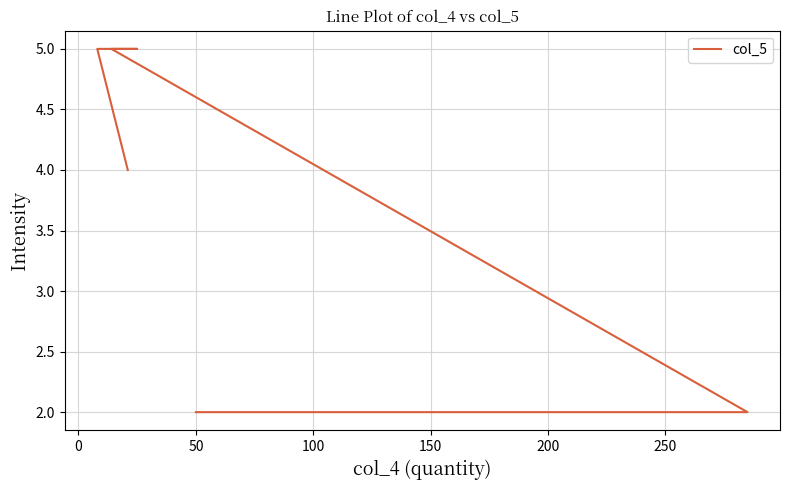

What is the value of the 6th point from the left?

2